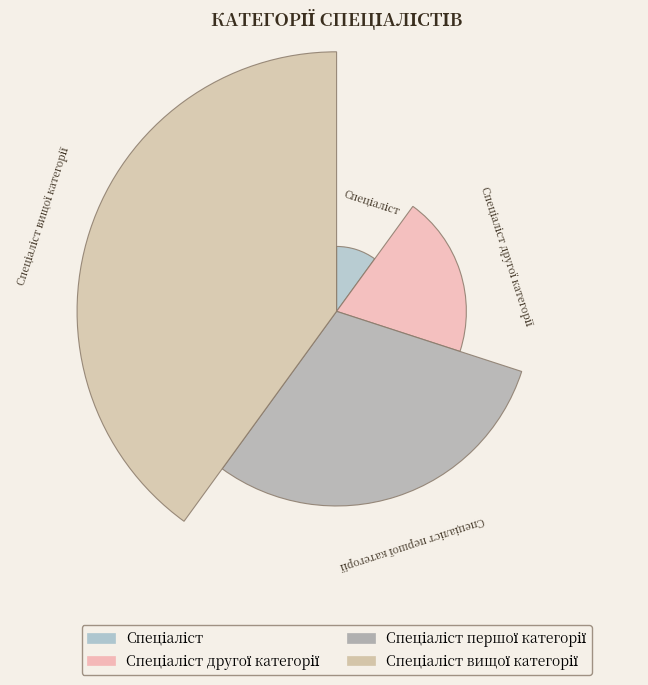

Does Спеціаліст account for over 50% of the chart?

No